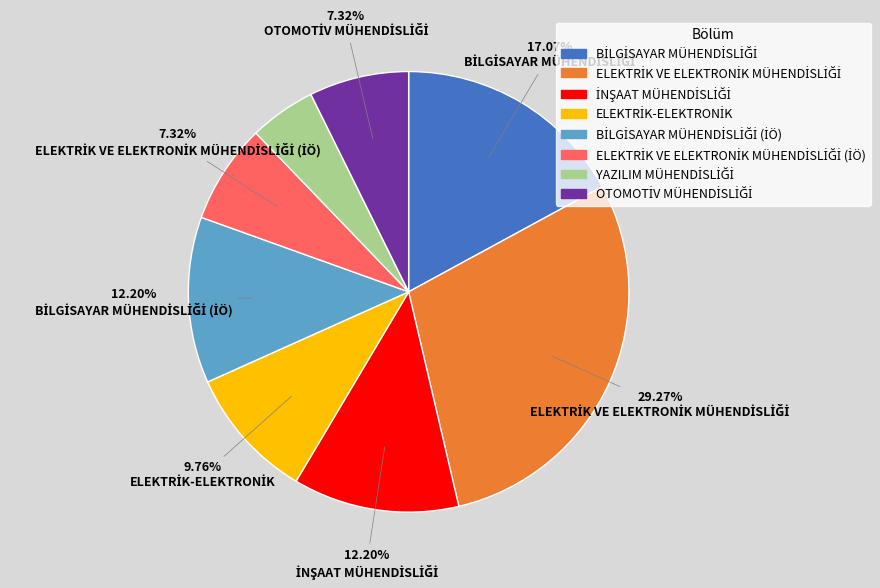

Is there a majority slice in this chart?

No